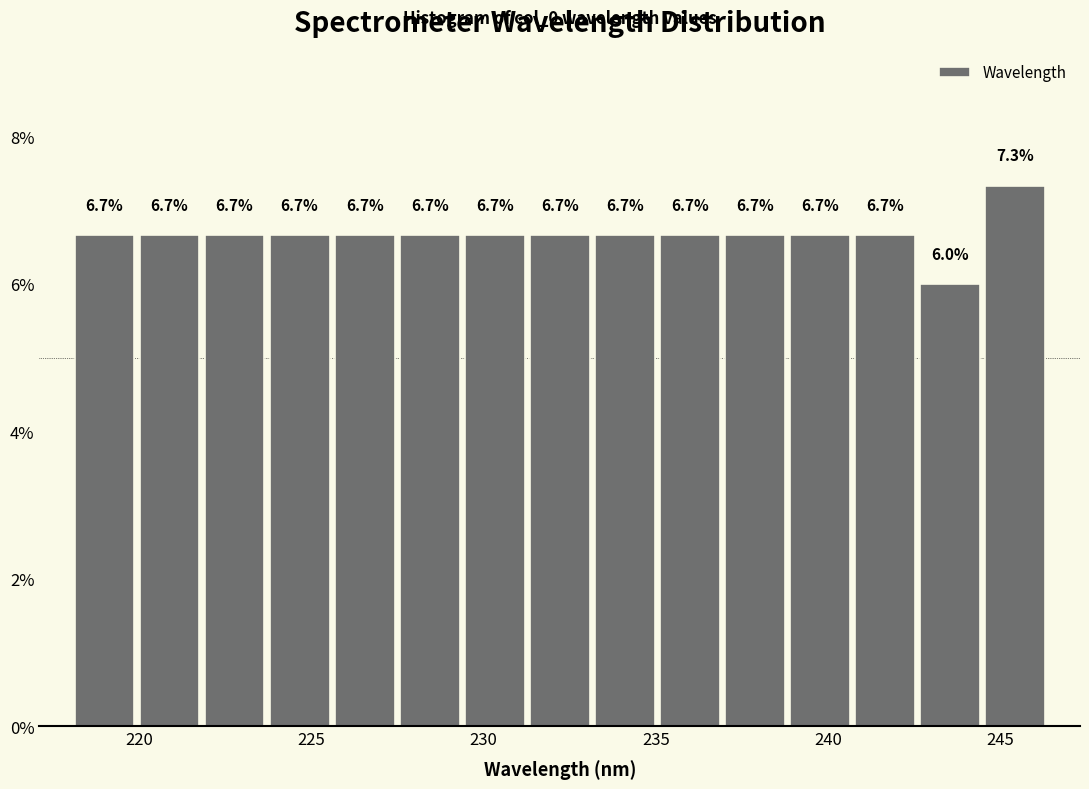

Around what value on the x-axis is the tallest bar? Give the approximate position of its centre, as read against the axis.

245.5